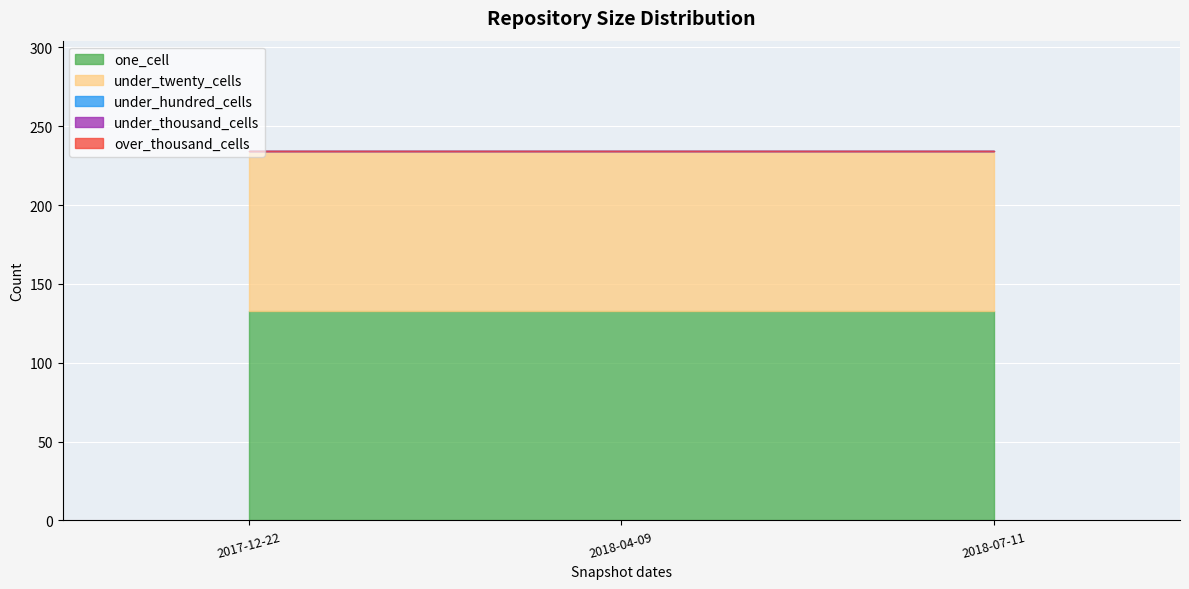

What is the lowest value of the one_cell series?

133